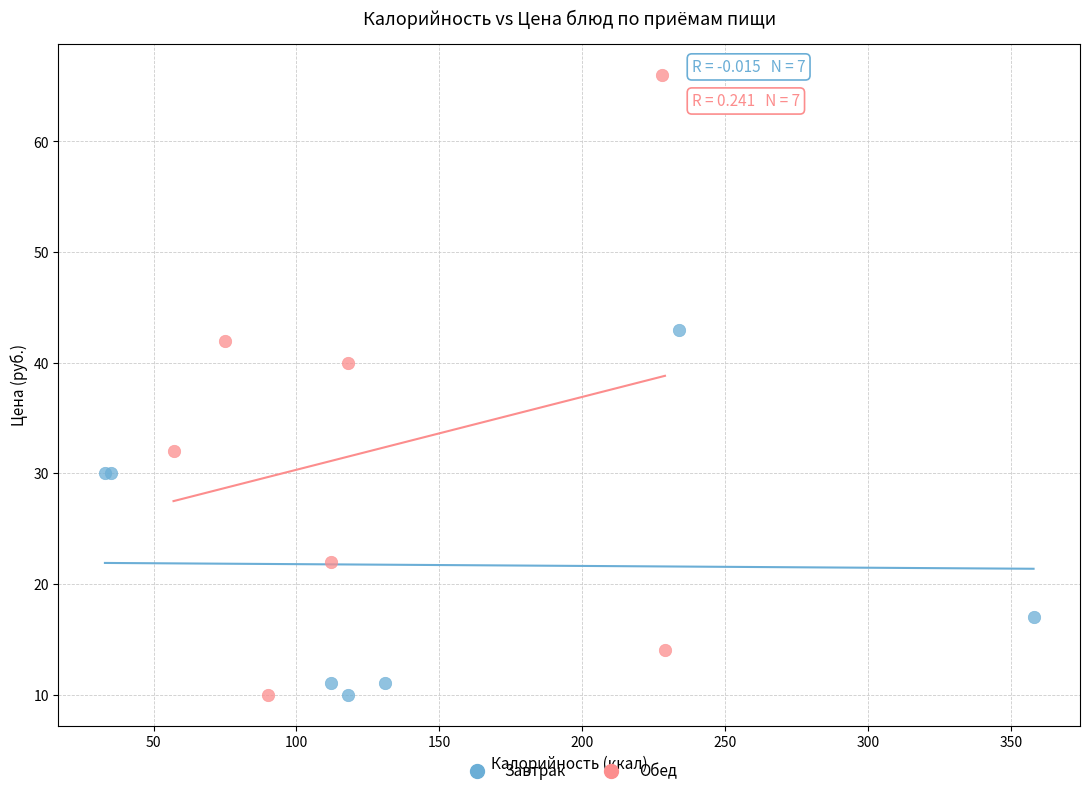

Which series reaches the maximum Y coordinate?

Обед